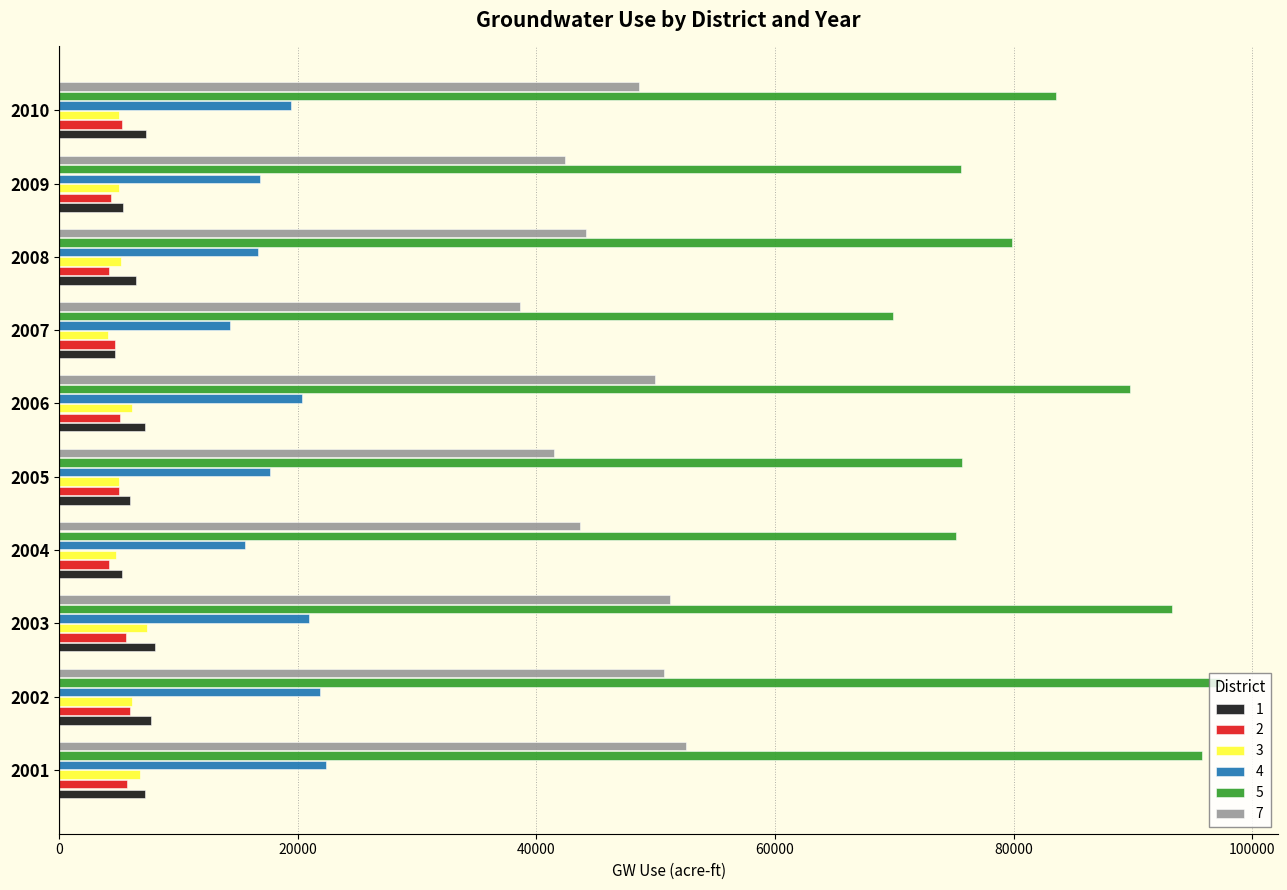

What is the total value across all series at 2004?

148509.4